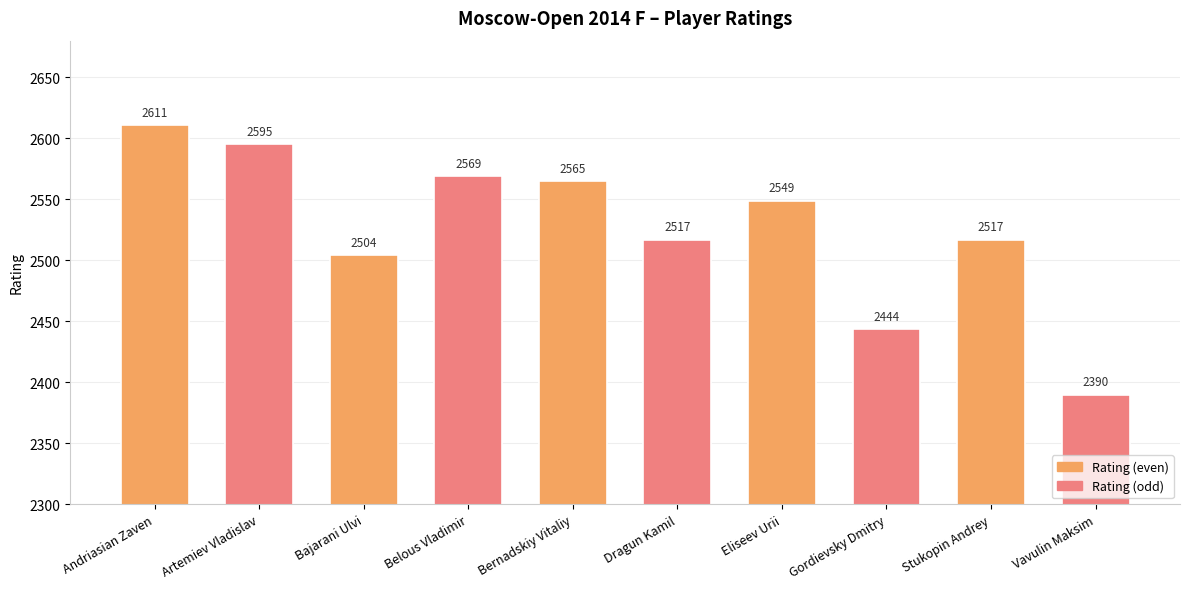

What position from the right is Bernadskiy Vitaliy?

6